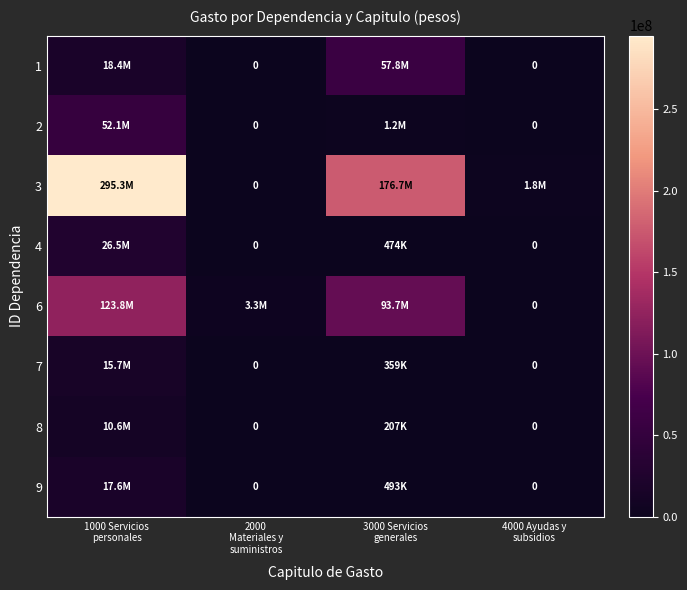

Is the value of 4 at 1000 Servicios personales greater than the value of 9 at 3000 Servicios generales?

Yes